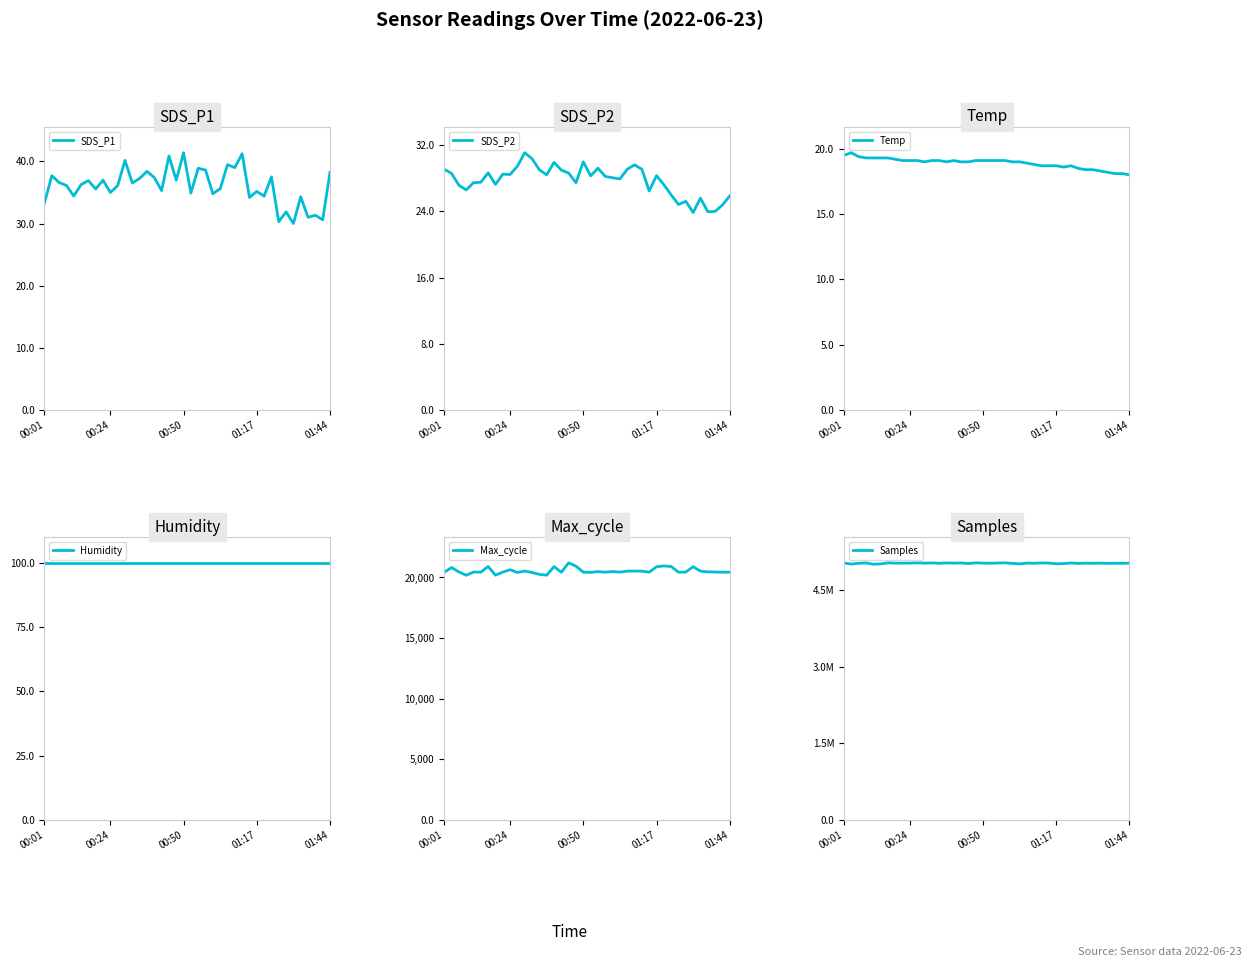

The SDS_P1 series shows 58.1 at 01:17. True or false?

False